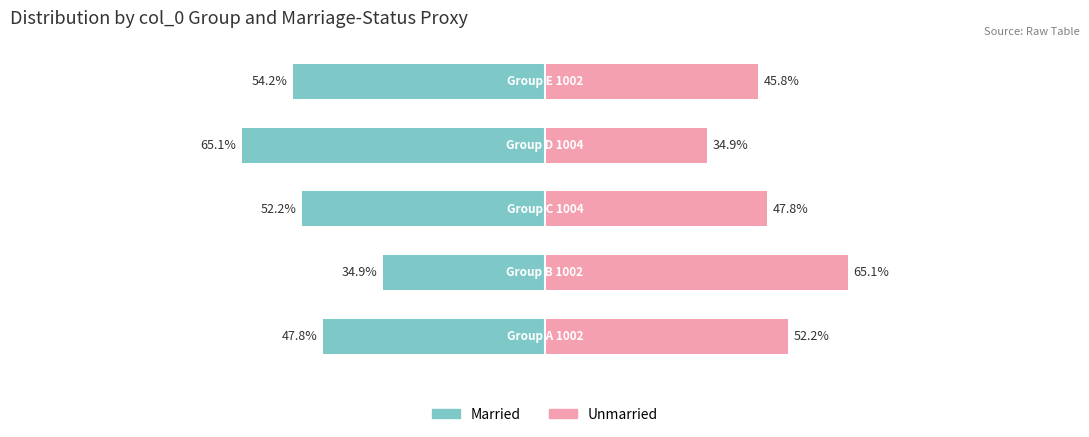

Reading left to right, what are all the values shown in this chart?

Married: -47.8	-34.9	-52.2	-65.1	-54.2
Unmarried: 52.2	65.1	47.8	34.9	45.8